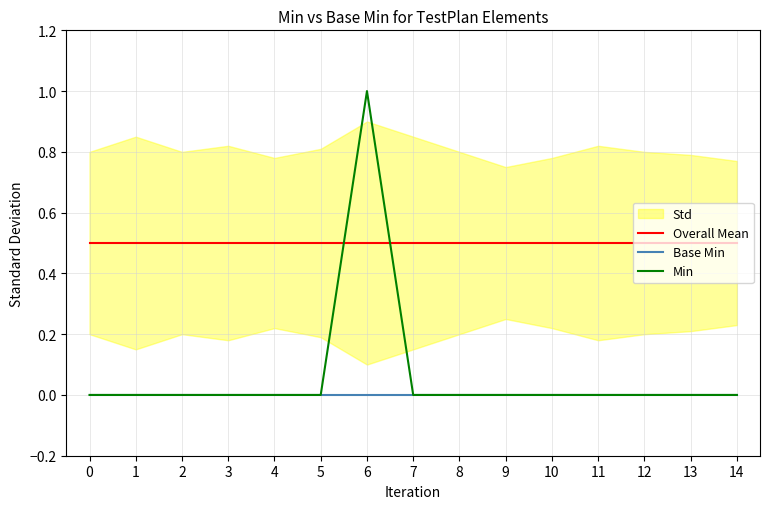

True or false: Base Min has more than 0 points higher than both neighbors.

False